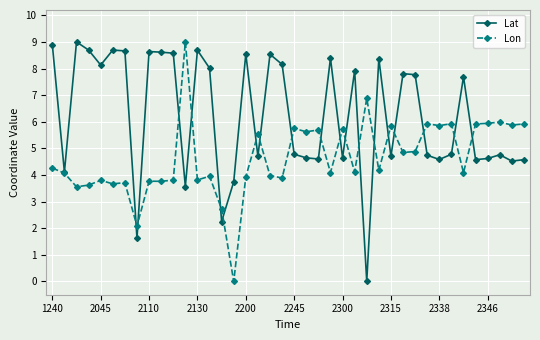

What is the maximum value for Lat?

9.0